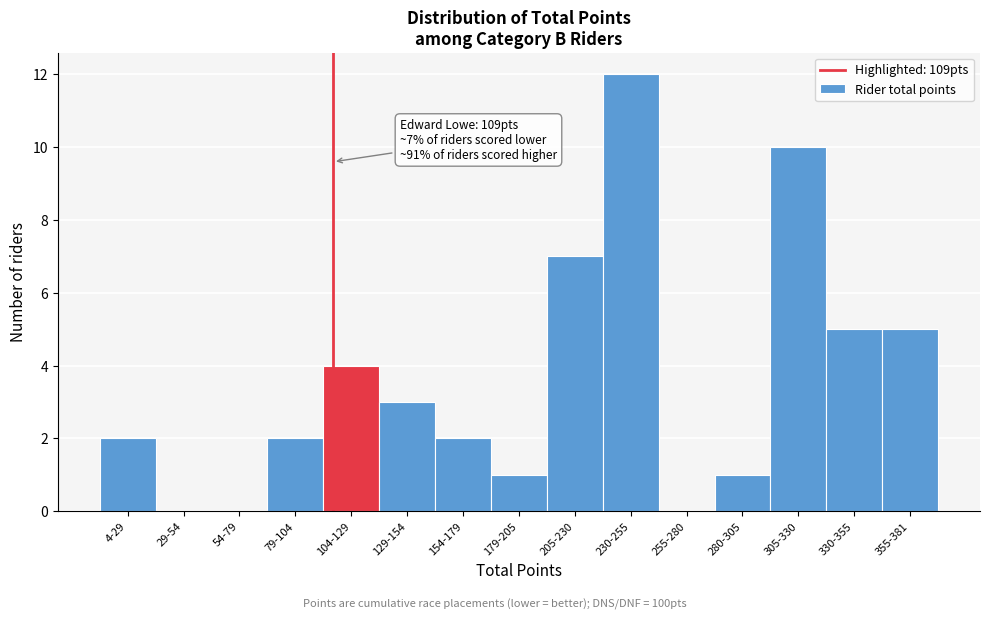

Reading left to right, list all the values displayed in this chart.

4-29=2	29-54=0	54-79=0	79-104=2	104-129=4	129-154=3	154-179=2	179-205=1	205-230=7	230-255=12	255-280=0	280-305=1	305-330=10	330-355=5	355-381=5